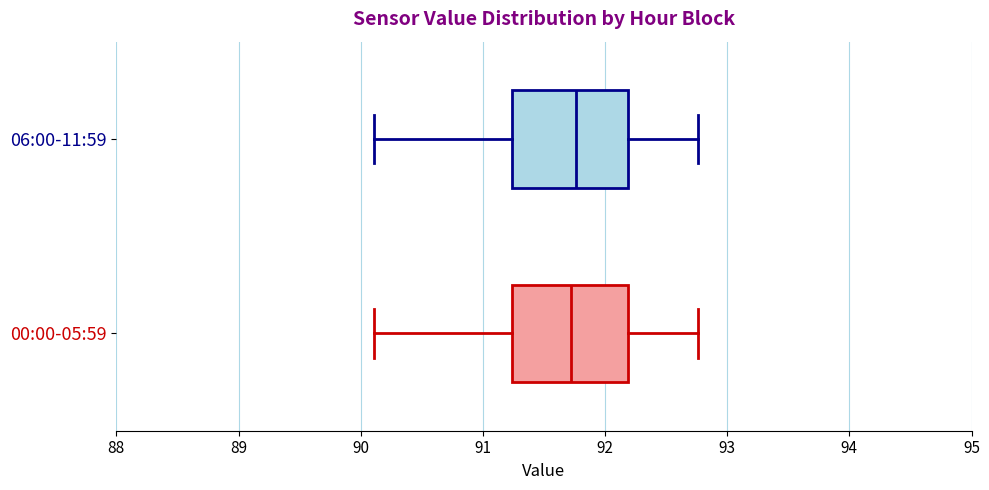

Where is the right edge of the box for 06:00-11:59 on the x-axis? The values are not printed on the chart, so give them approximately, as read against the axis.

92.2